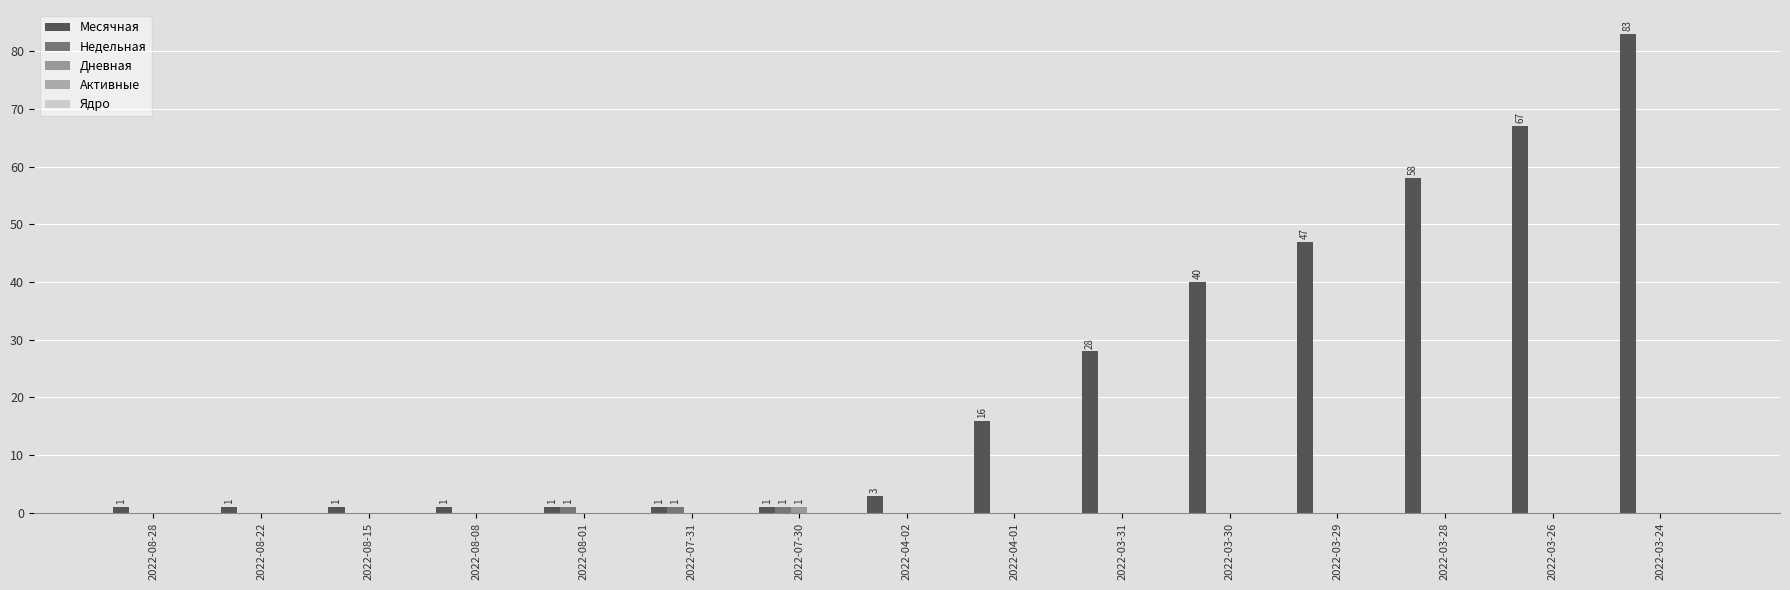

Count the number of data series in this chart.

3